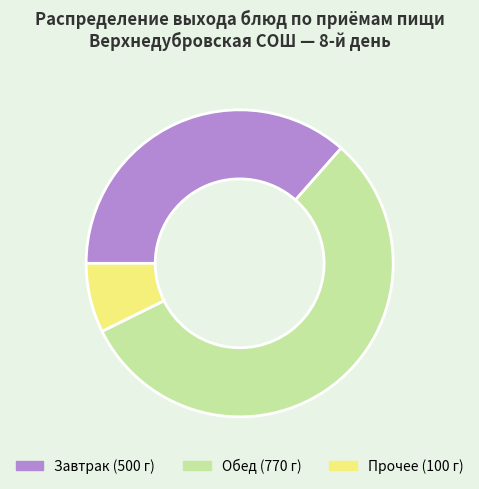

Is there a majority slice in this chart?

Yes